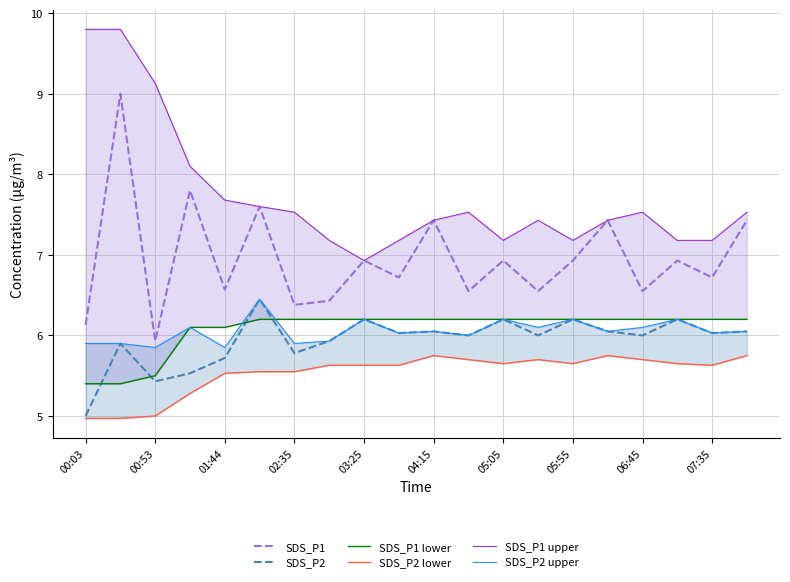

How many data points in SDS_P2 are above 6?

10